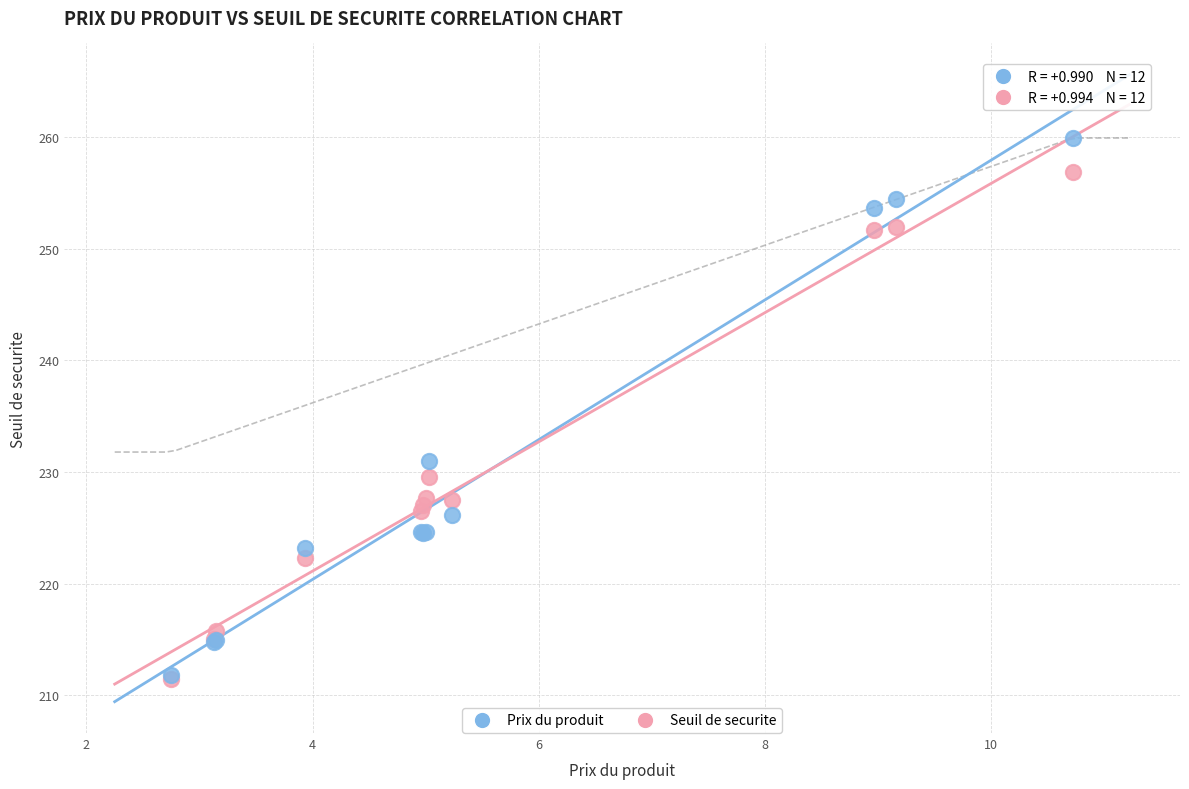

Which series has the largest Y range (max minus min)?

Prix du produit